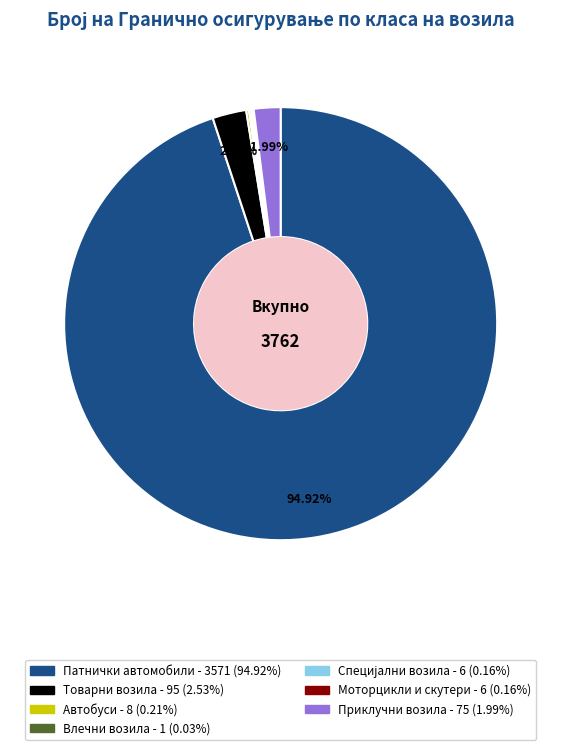

Does any single category account for the majority?

Yes